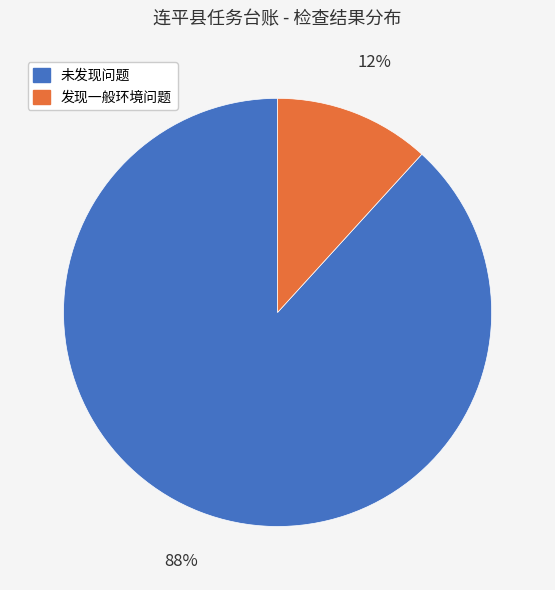

To the nearest percent, what portion does 发现一般环境问题 represent?

12%